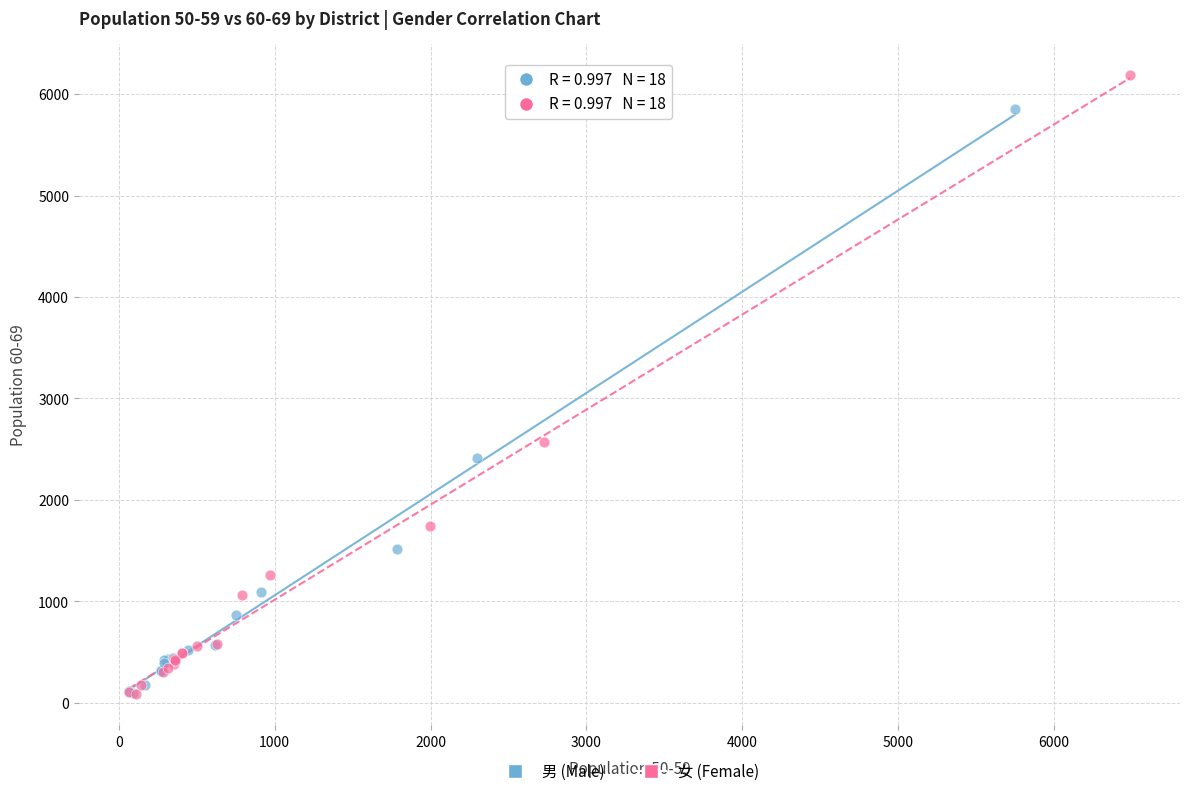

Which series has the widest spread of Y values?

女 (Female)